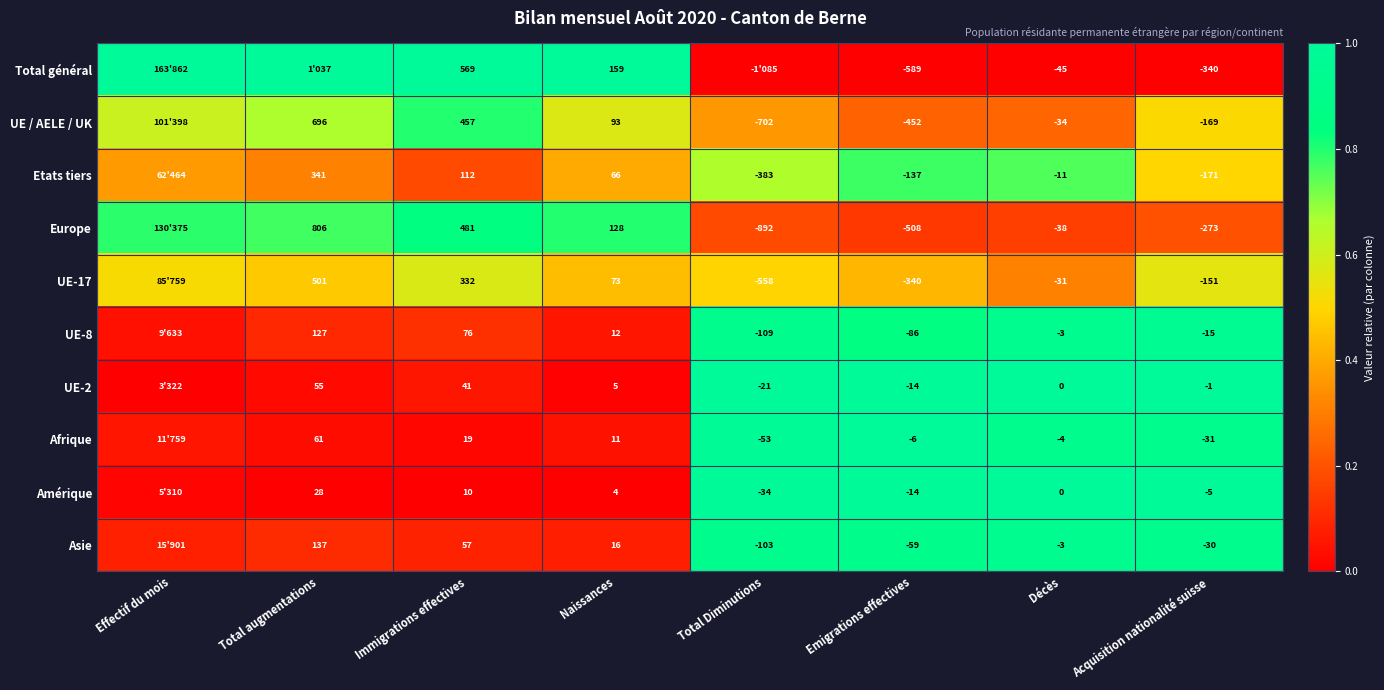

Is the value of UE-2 at Total augmentations greater than the value of Asie at Emigrations effectives?

Yes